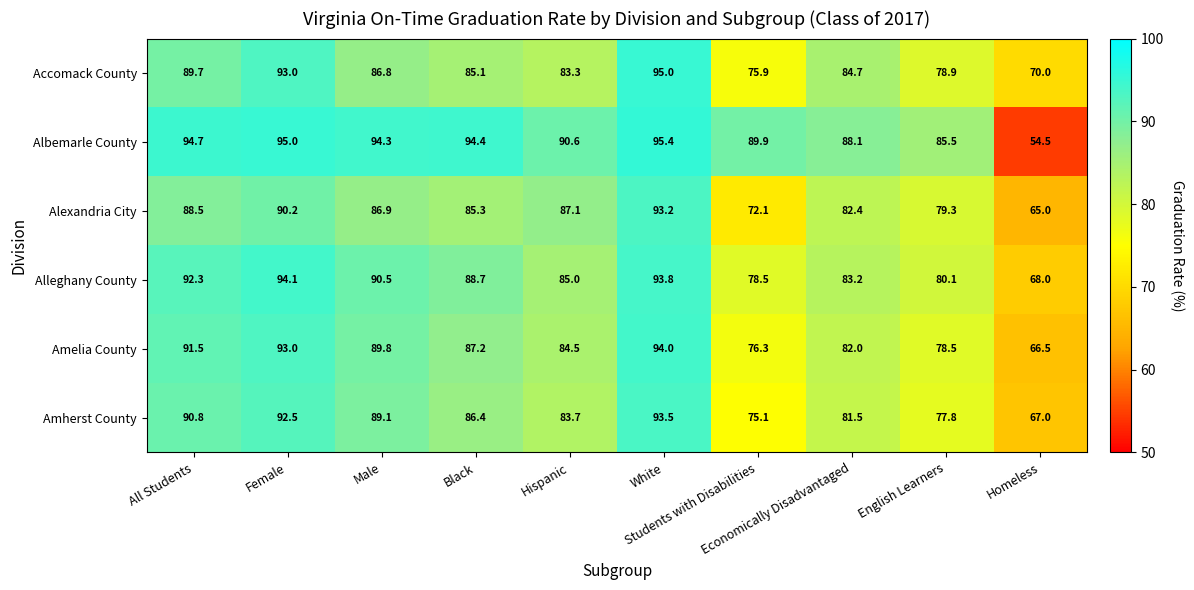

At Economically Disadvantaged, list the series in order from largest to smallest.

Albemarle County, Accomack County, Alleghany County, Alexandria City, Amelia County, Amherst County